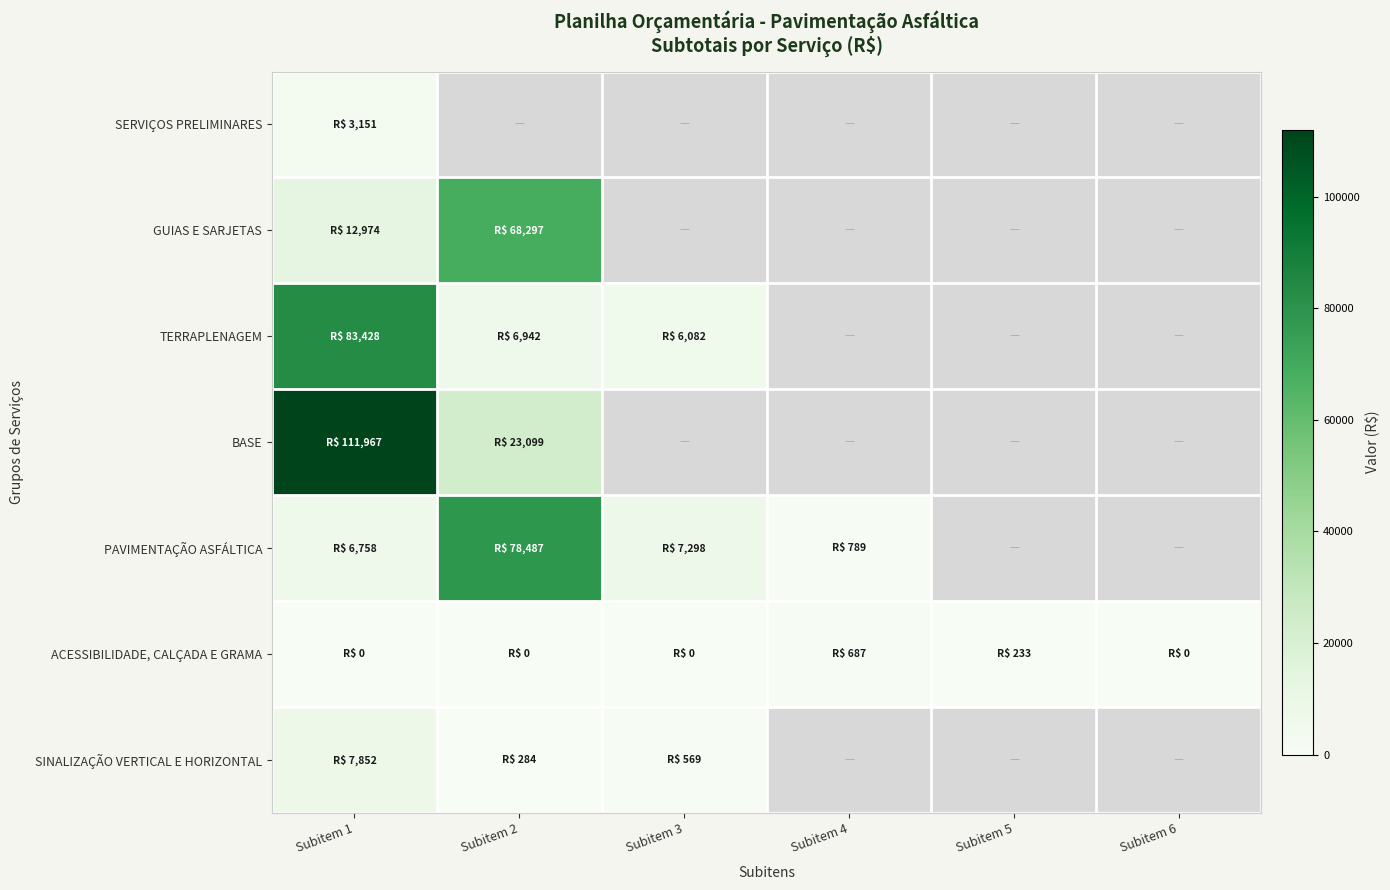

What value does the ACESSIBILIDADE, CALÇADA E GRAMA series have at Subitem 5?

232.8